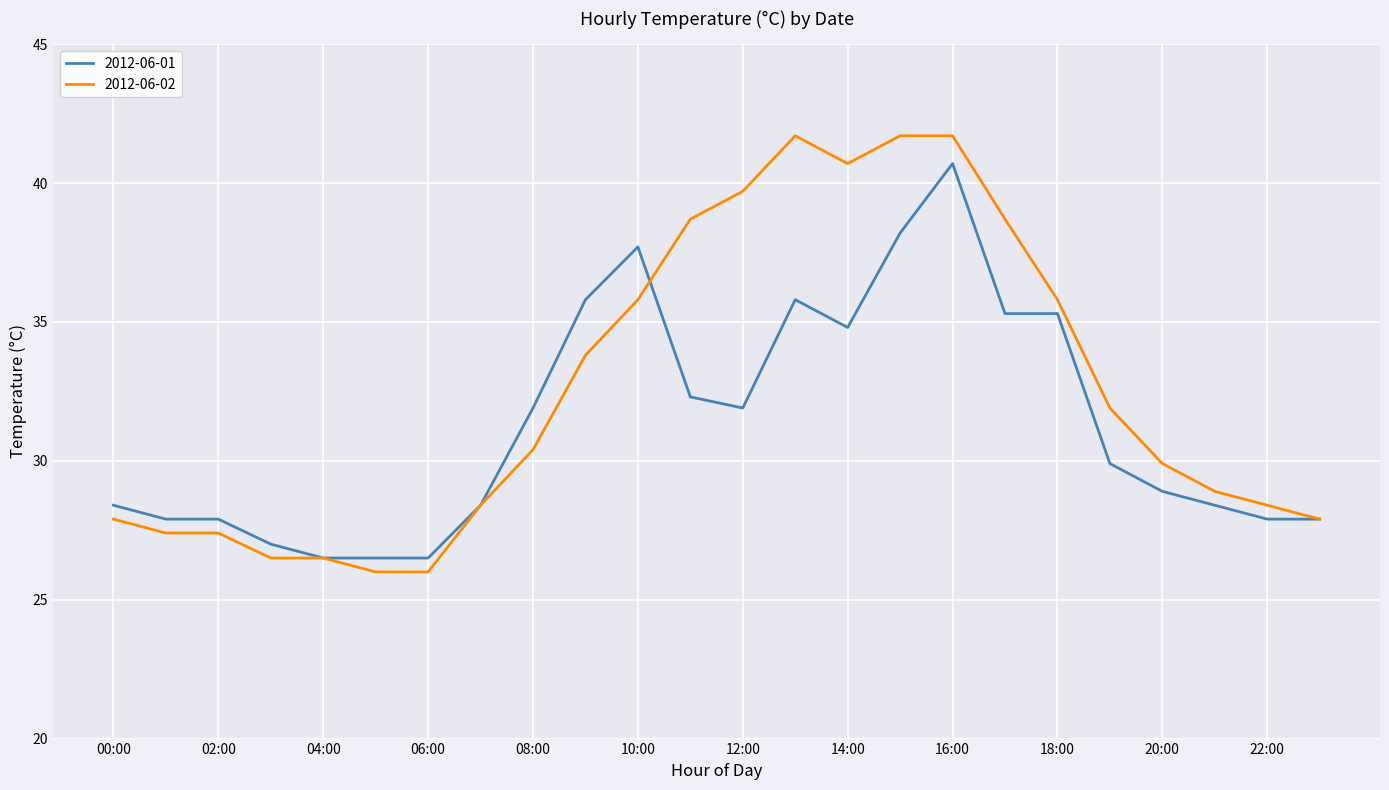

What are all the series names shown in the legend?

2012-06-01, 2012-06-02